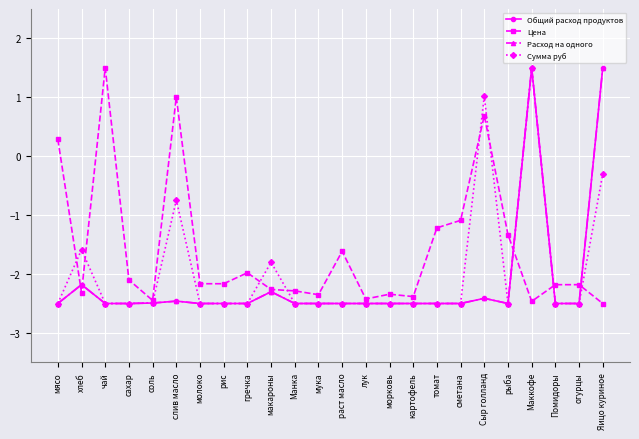

Is this an area chart (filled region under the line)?

No